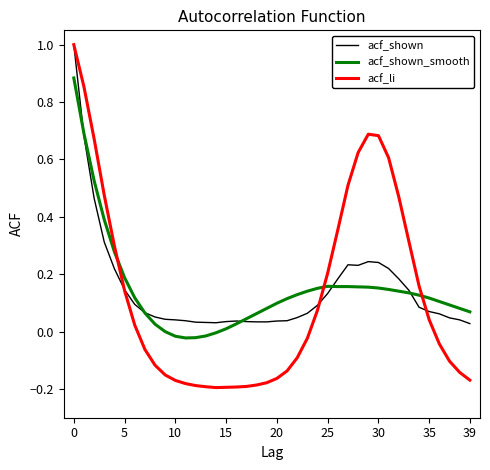

What is the maximum value for acf_shown?

1.0